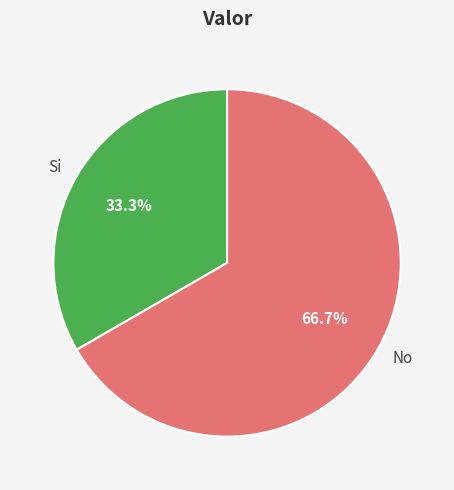

What is the ratio of the value at Si to the value at No?

0.5